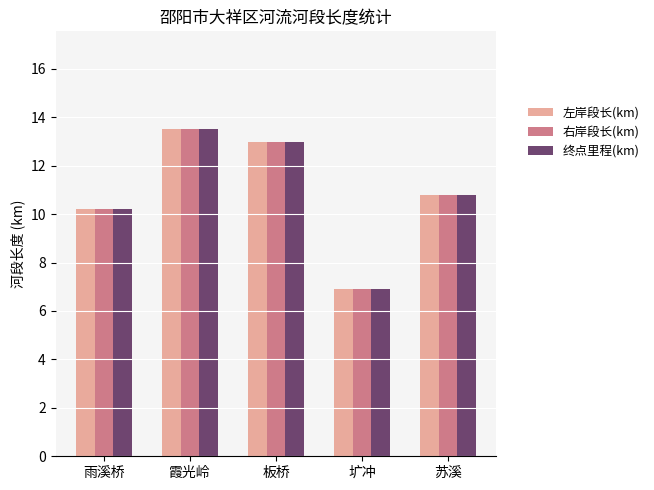

Reading left to right, list all the values displayed in this chart.

左岸段长(km): 10.2	13.5	13.0	6.9	10.8
右岸段长(km): 10.2	13.5	13.0	6.9	10.8
终点里程(km): 10.2	13.5	13.0	6.9	10.8